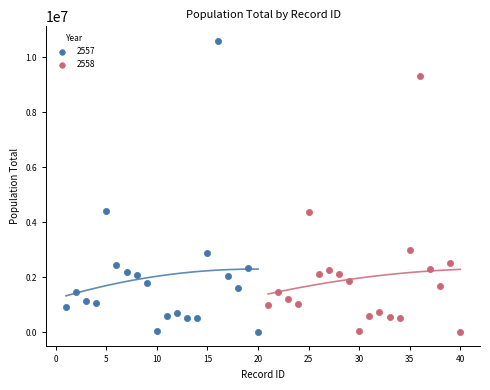

Which series has the widest spread of Y values?

2557